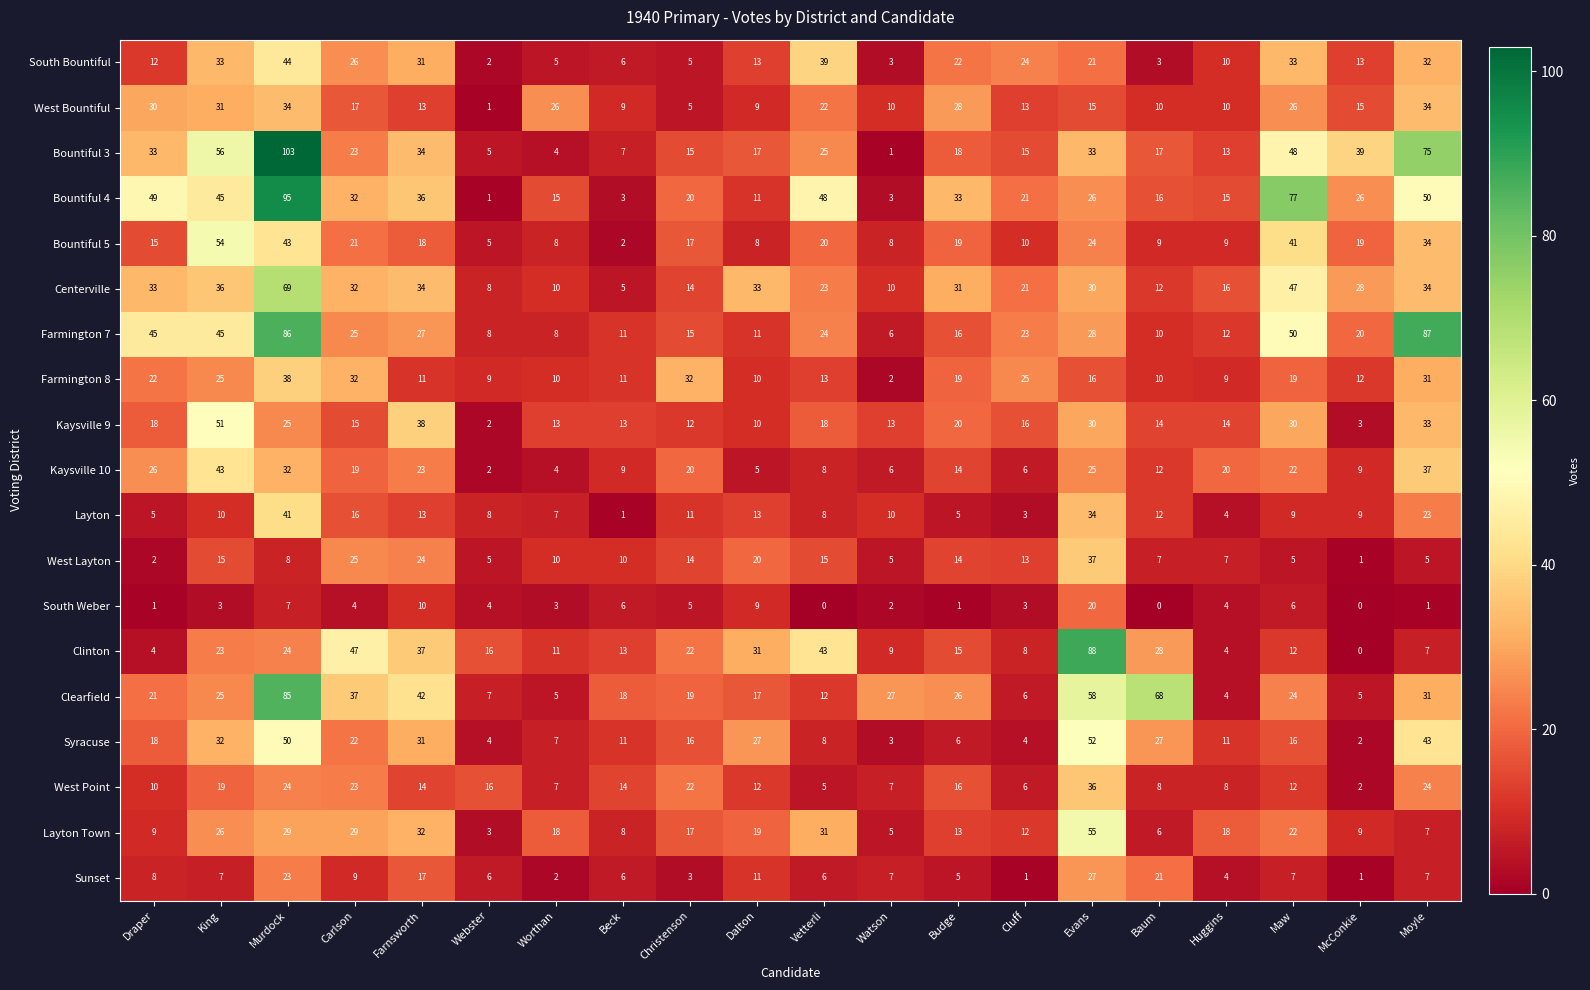

At which category is the sum across all series the highest?

Murdock